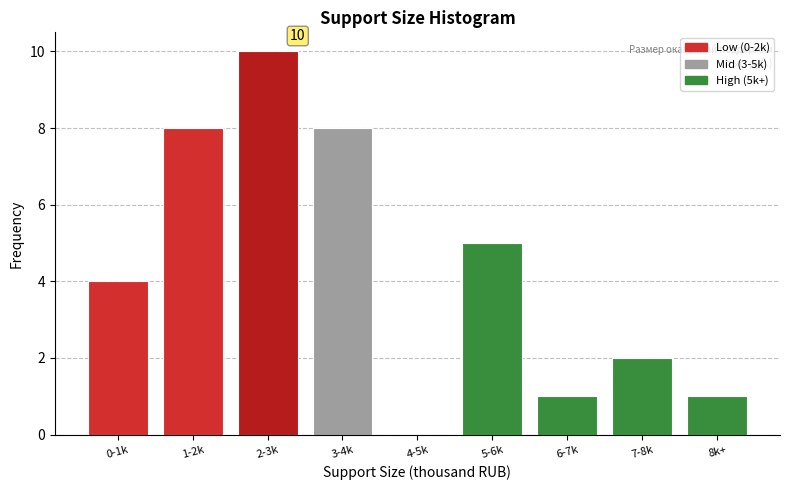

Reading right to left, what are all the values shown in this chart?

8k+=1	7-8k=2	6-7k=1	5-6k=5	4-5k=0	3-4k=8	2-3k=10	1-2k=8	0-1k=4